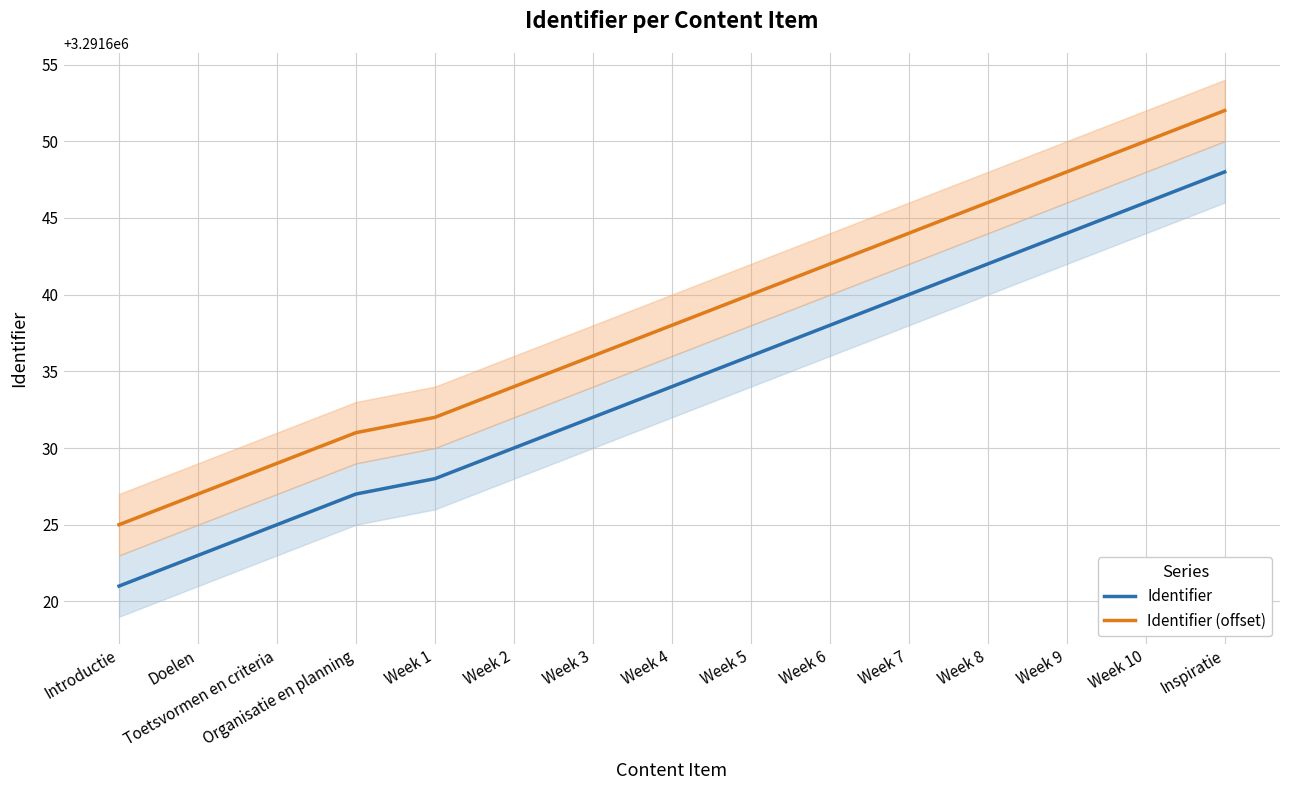

Which series has the largest total across all categories?

Identifier (offset)